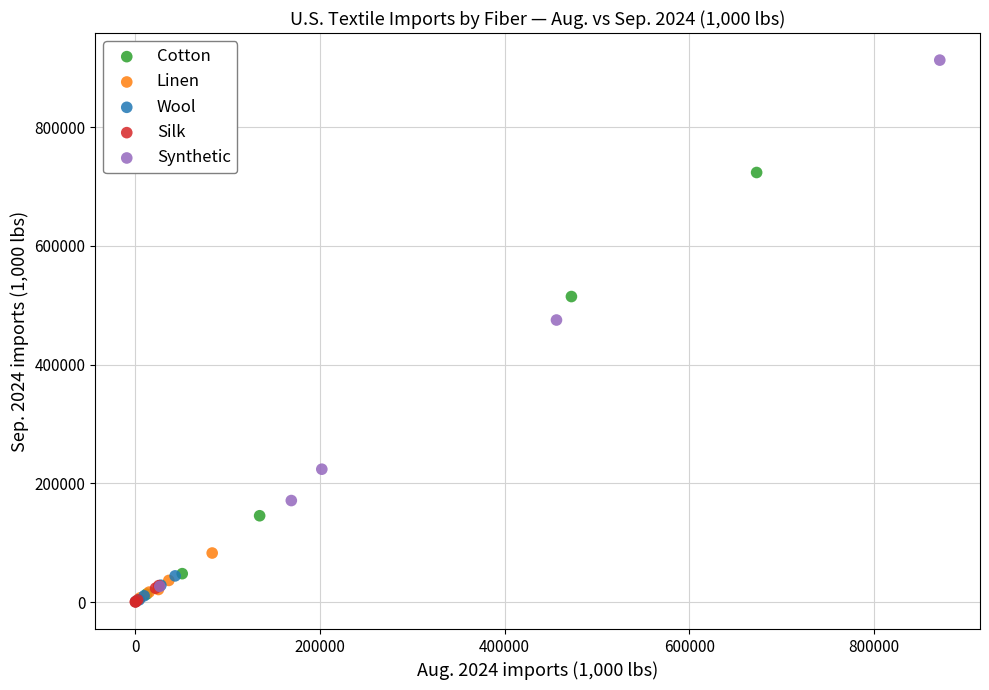

Which series reaches the maximum Y coordinate?

Synthetic